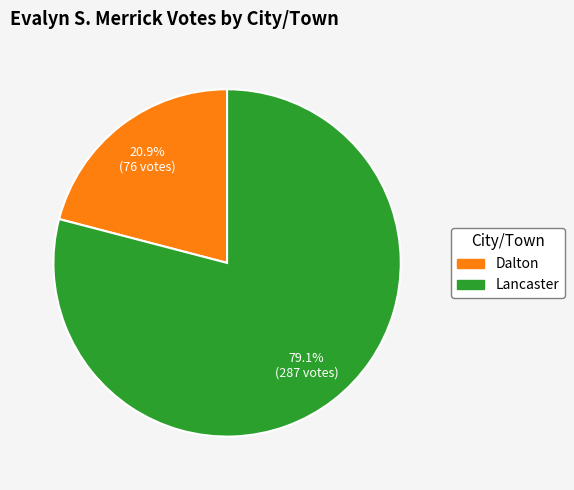

Is it true that Dalton is 21% of the pie?

True